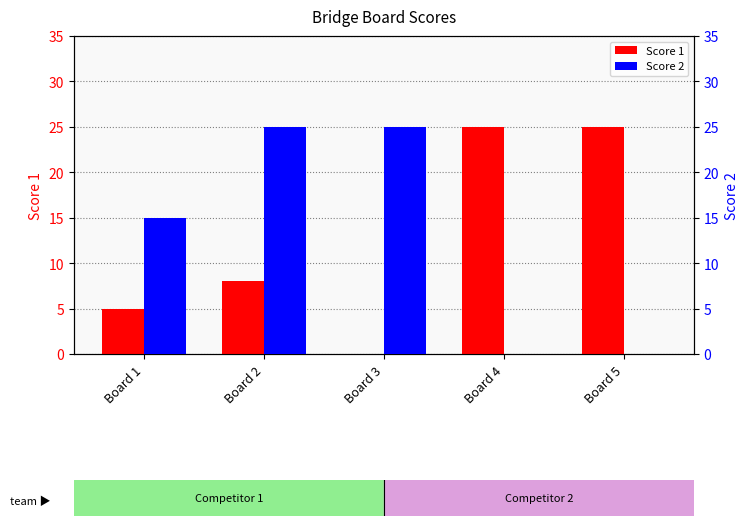

At which category is the sum across all series the highest?

Board 2